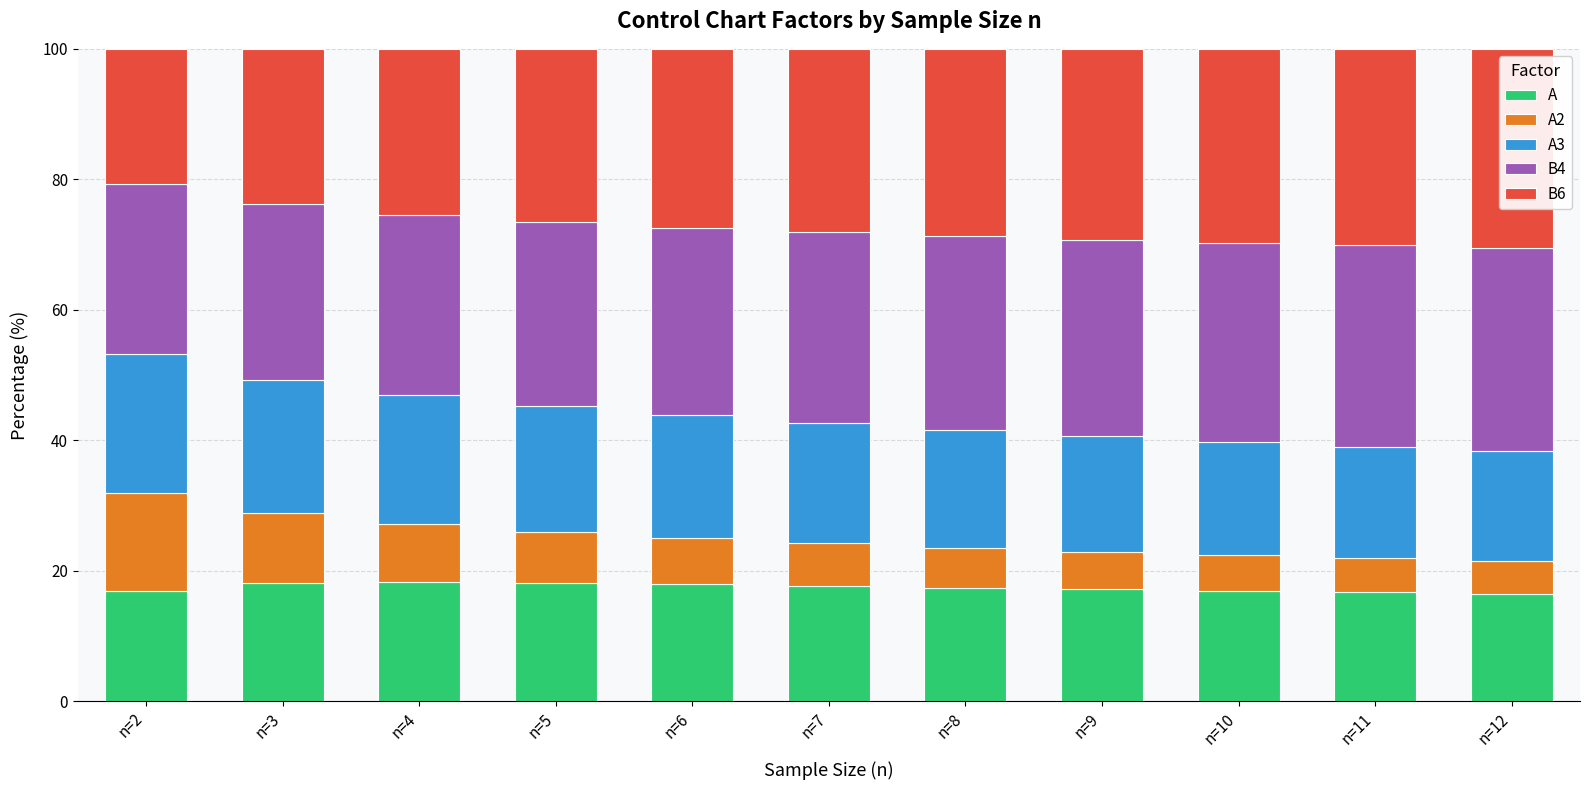

What is the total value across all series at n=11?

100.0